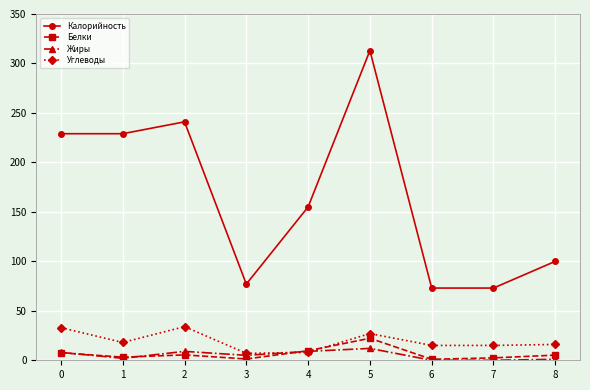

How many categories are shown in the chart?

9